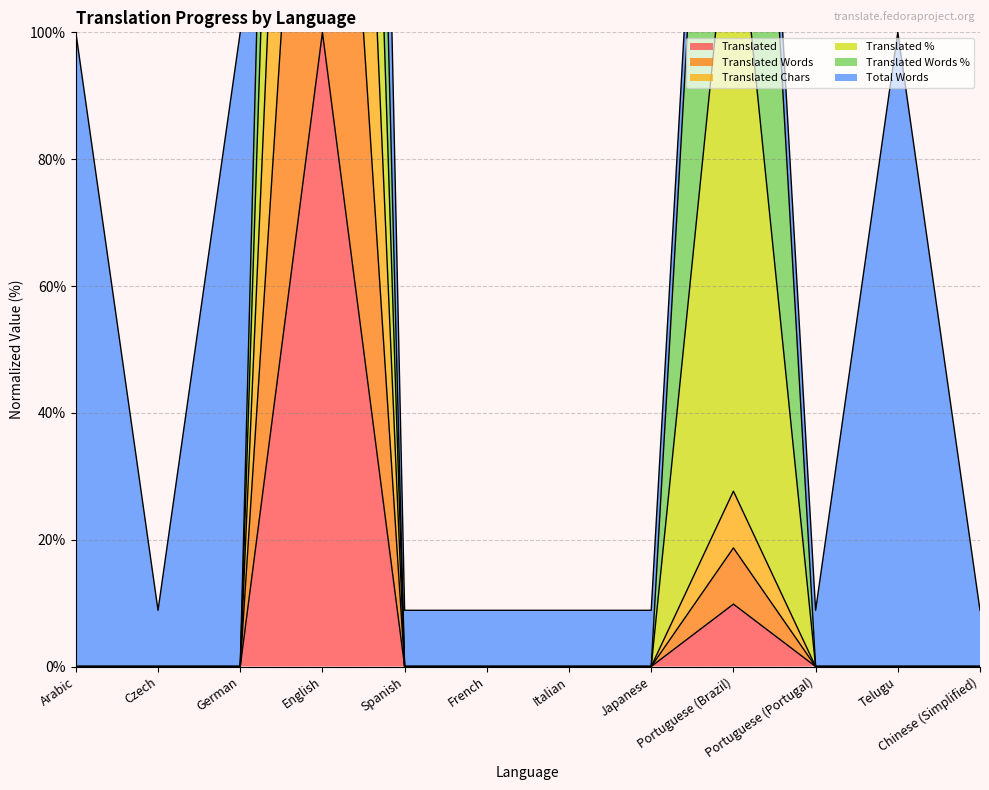

Rank the categories by translated_words value from highest to lowest.

English, Portuguese (Brazil), Arabic, Czech, German, Spanish, French, Italian, Japanese, Portuguese (Portugal), Telugu, Chinese (Simplified)